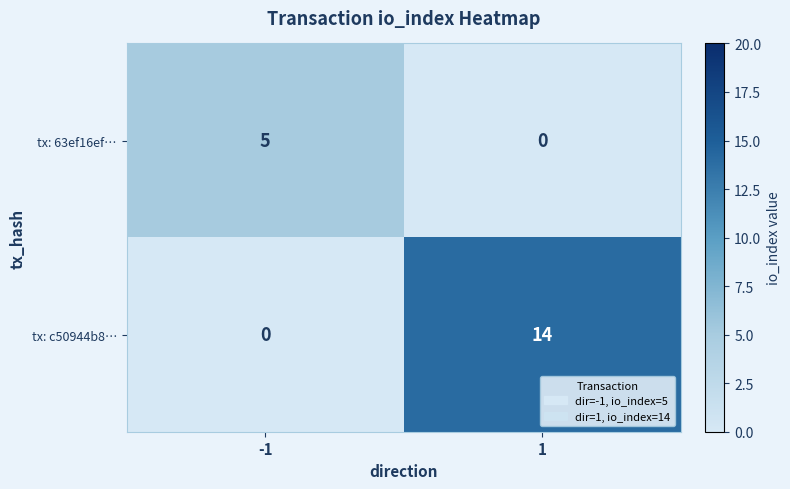

What is the highest value of the tx: c50944b8… series?

14